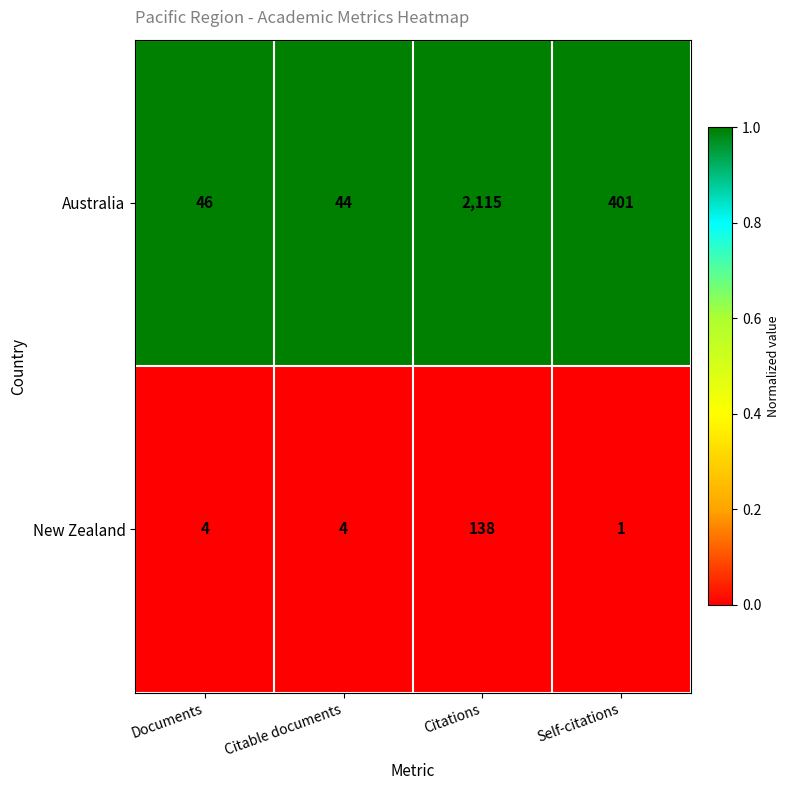

List the series in order of their peak value, highest first.

Australia, New Zealand